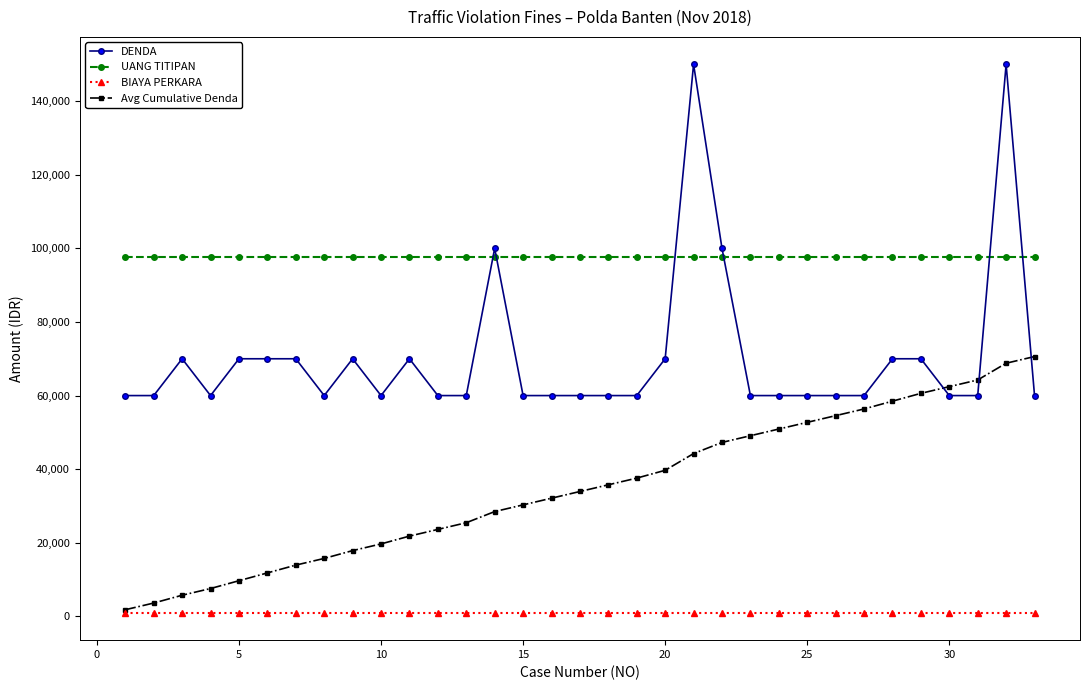

What is the greatest value displayed?

150000.0